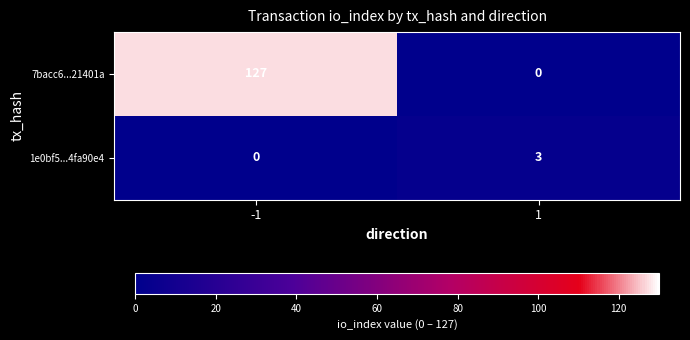

What is the maximum value shown in the chart?

127